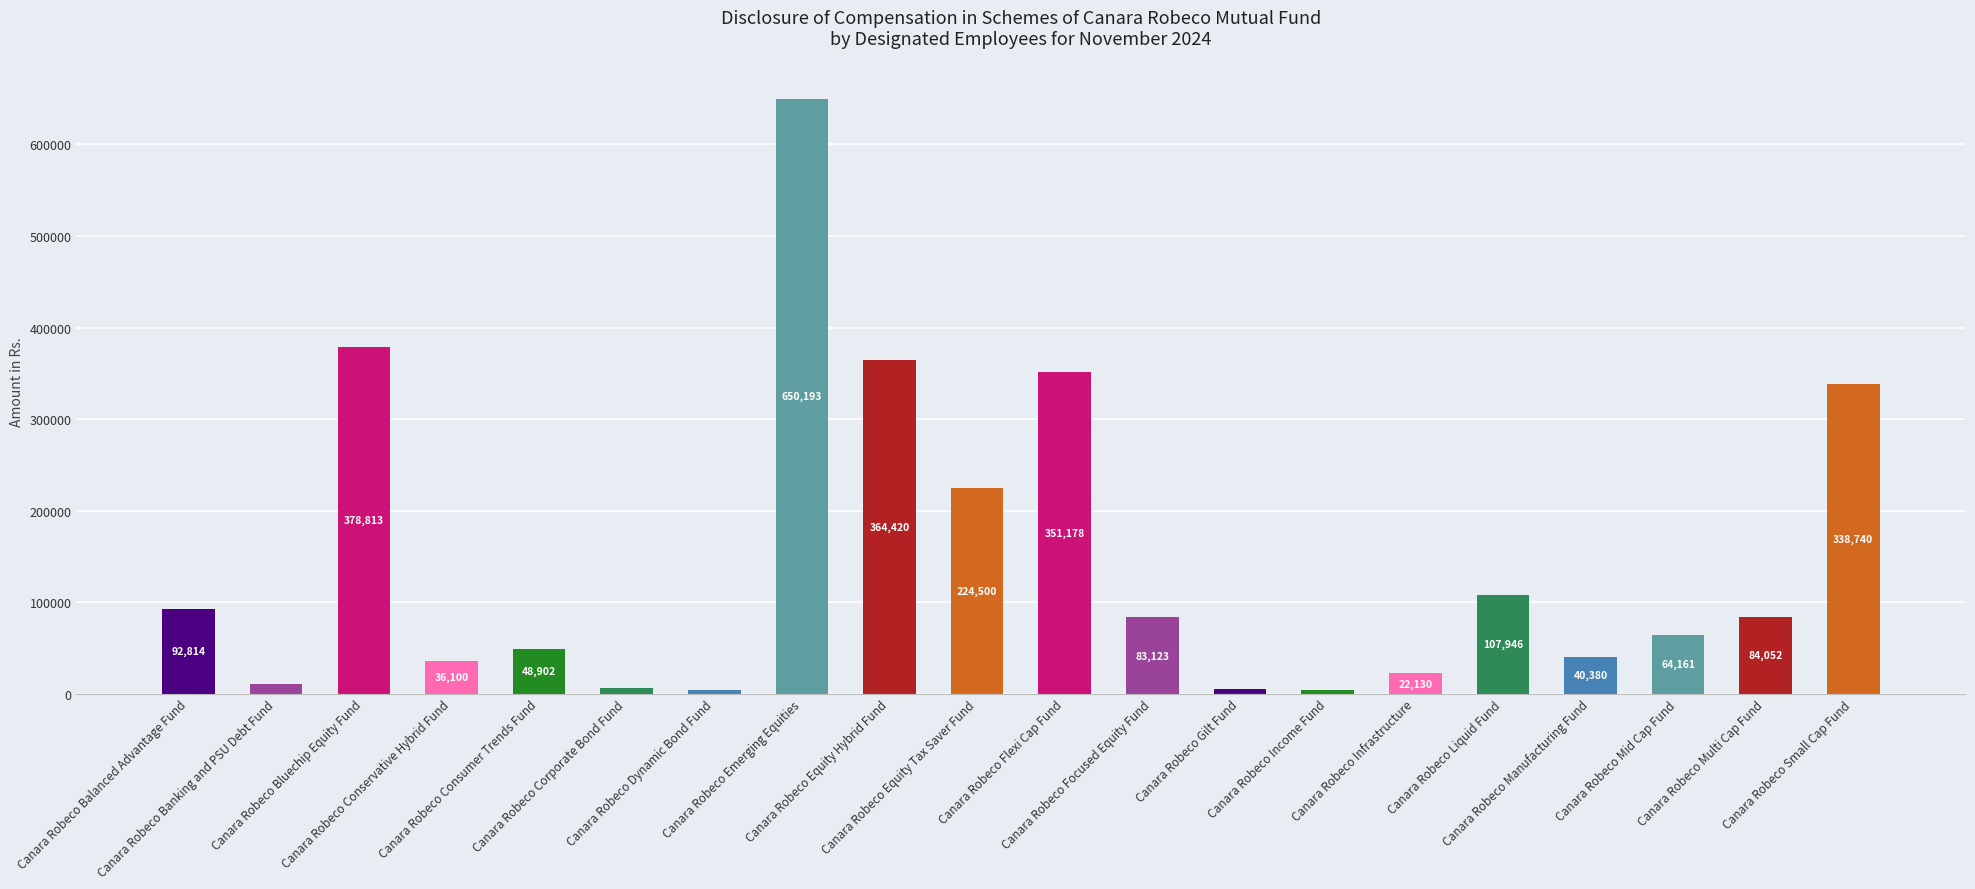

Reading left to right, extract all data points from this chart.

Canara Robeco Balanced Advantage Fund=92814	Canara Robeco Banking and PSU Debt Fund=9912	Canara Robeco Bluechip Equity Fund=378813	Canara Robeco Conservative Hybrid Fund=36100	Canara Robeco Consumer Trends Fund=48902	Canara Robeco Corporate Bond Fund=5729	Canara Robeco Dynamic Bond Fund=4335	Canara Robeco Emerging Equities=650193	Canara Robeco Equity Hybrid Fund=364420	Canara Robeco Equity Tax Saver Fund=224500	Canara Robeco Flexi Cap Fund=351178	Canara Robeco Focused Equity Fund=83123	Canara Robeco Gilt Fund=4471	Canara Robeco Income Fund=4382	Canara Robeco Infrastructure=22130	Canara Robeco Liquid Fund=107946	Canara Robeco Manufacturing Fund=40380	Canara Robeco Mid Cap Fund=64161	Canara Robeco Multi Cap Fund=84052	Canara Robeco Small Cap Fund=338740